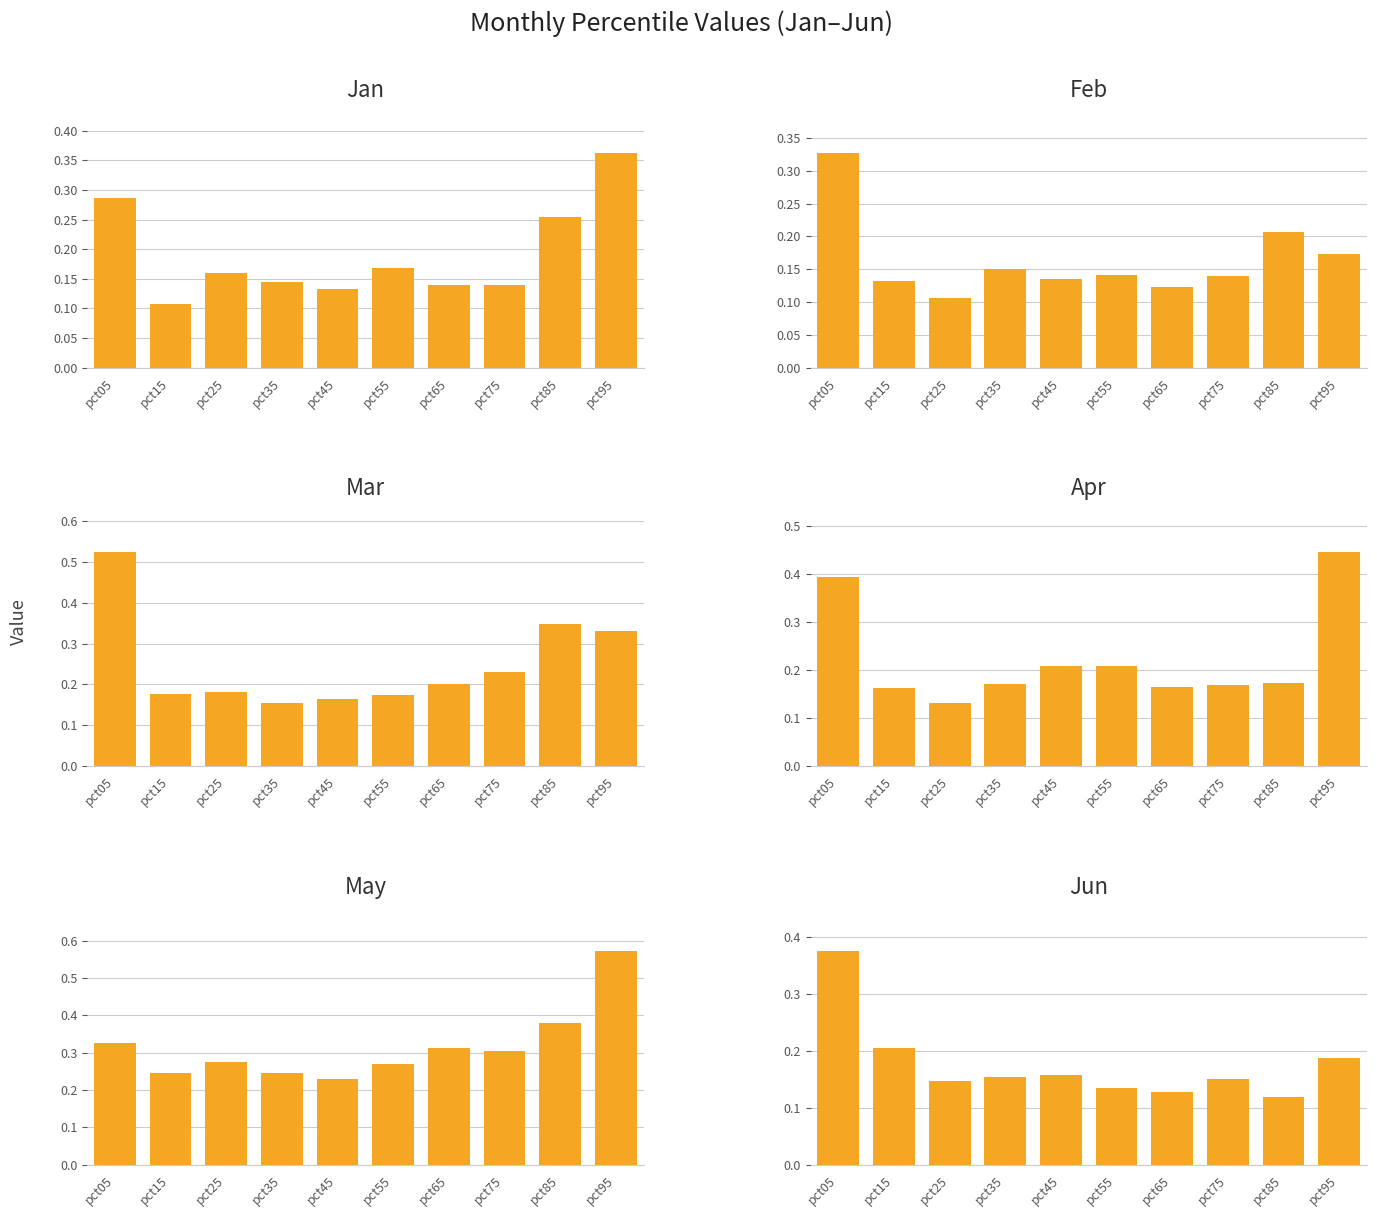

How many bars are there in total?

60